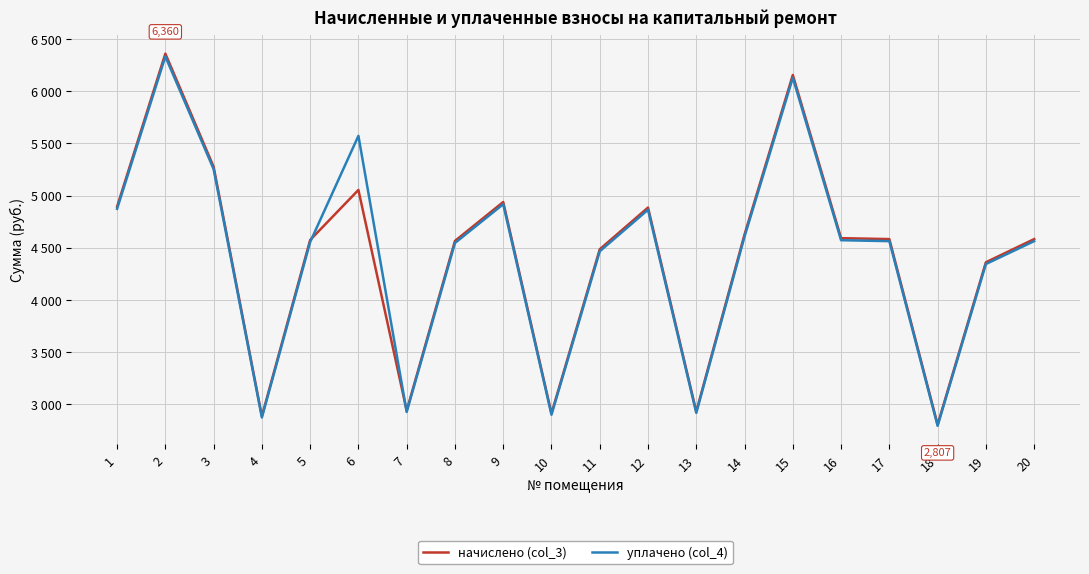

At how many categories does at least one series exceed 6316?

1